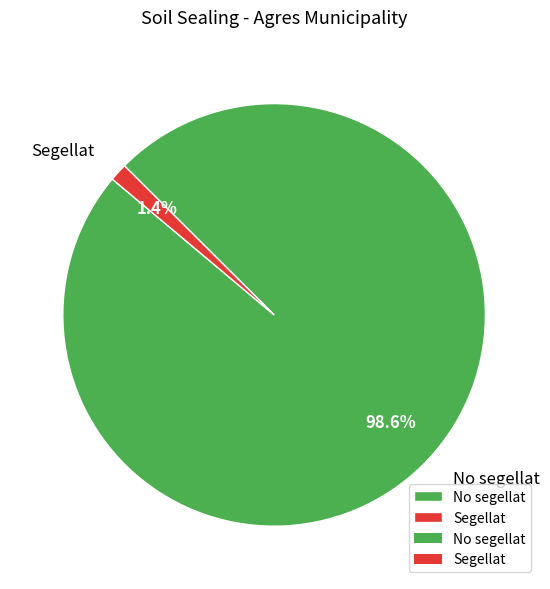

How many slices are in this pie chart?

2